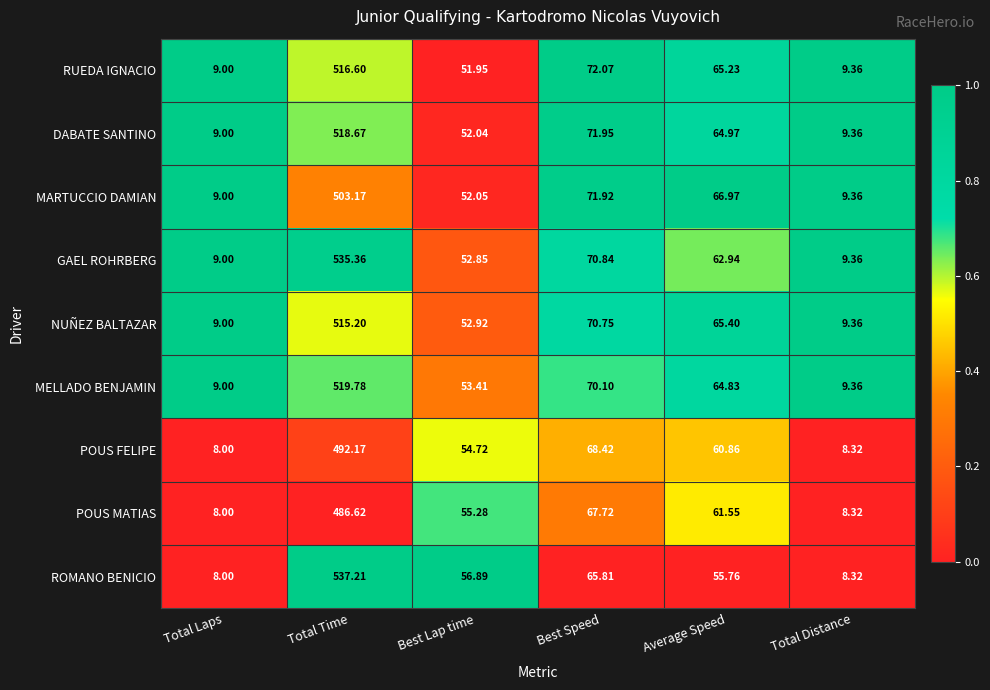

Rank the categories by ROMANO BENICIO value from highest to lowest.

Total Time, Best Speed, Best Lap time, Average Speed, Total Distance, Total Laps